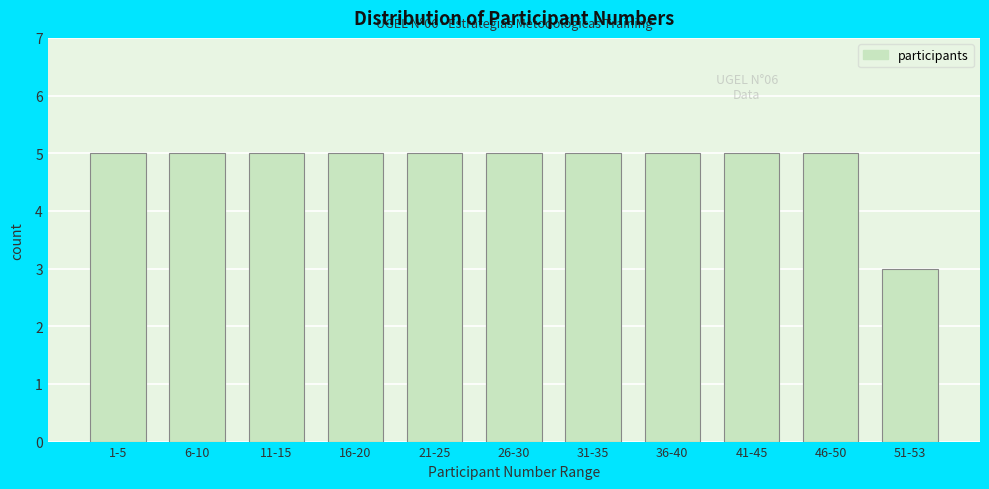

Reading left to right, extract all data points from this chart.

1-5=5	6-10=5	11-15=5	16-20=5	21-25=5	26-30=5	31-35=5	36-40=5	41-45=5	46-50=5	51-53=3